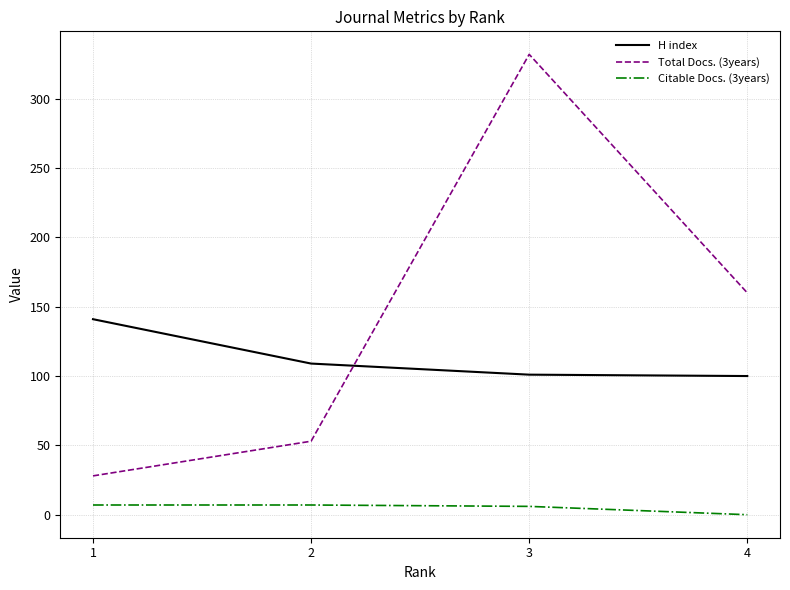

What is the sum of the Citable Docs. (3years) values at 2 and 3?

13